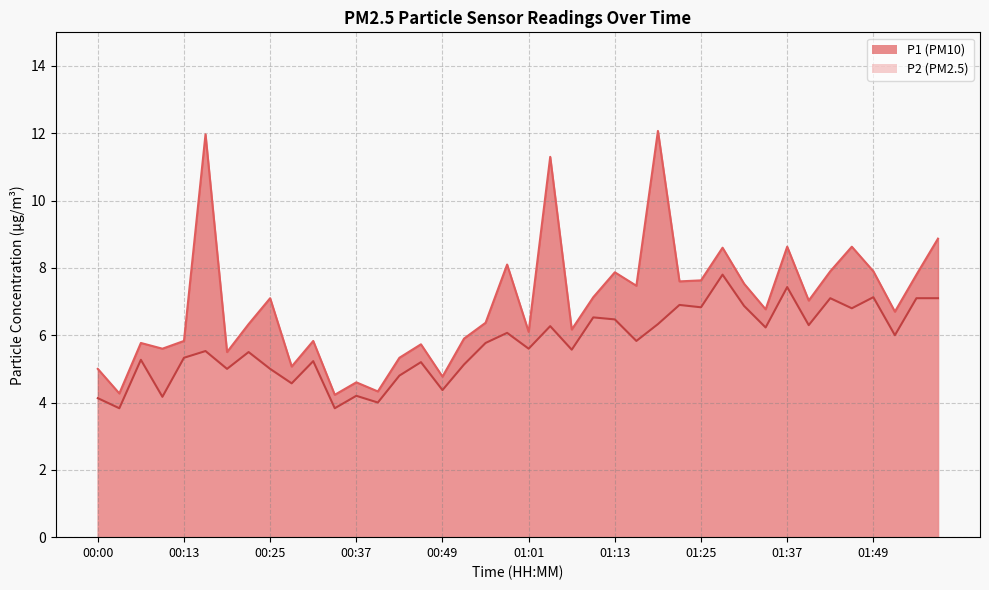

True or false: P1 and P2 cross at least once.

False